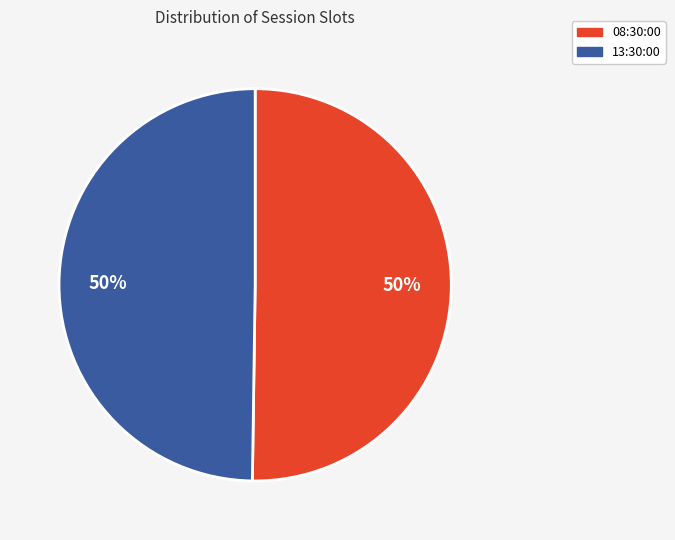

To the nearest percent, what percentage of the pie is 08:30:00?

50%